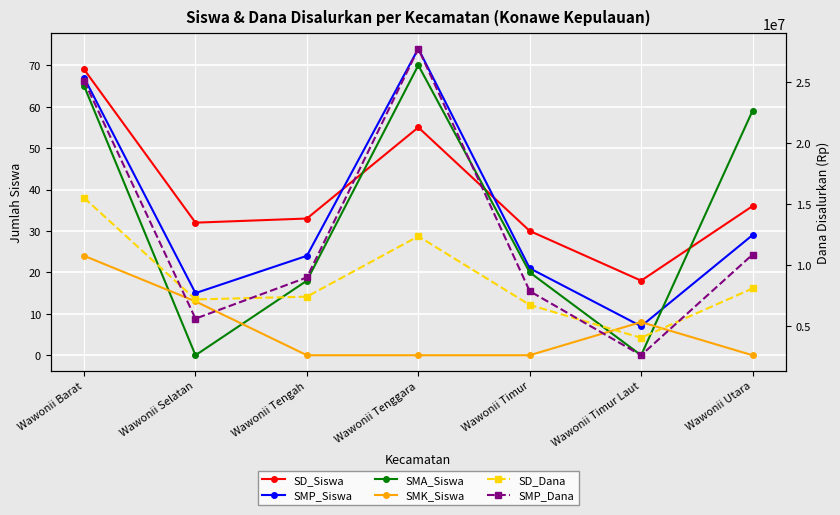

Rank the series at Wawonii Tenggara from highest to lowest value.

SMP_Dana, SD_Dana, SMP_Siswa, SMA_Siswa, SD_Siswa, SMK_Siswa